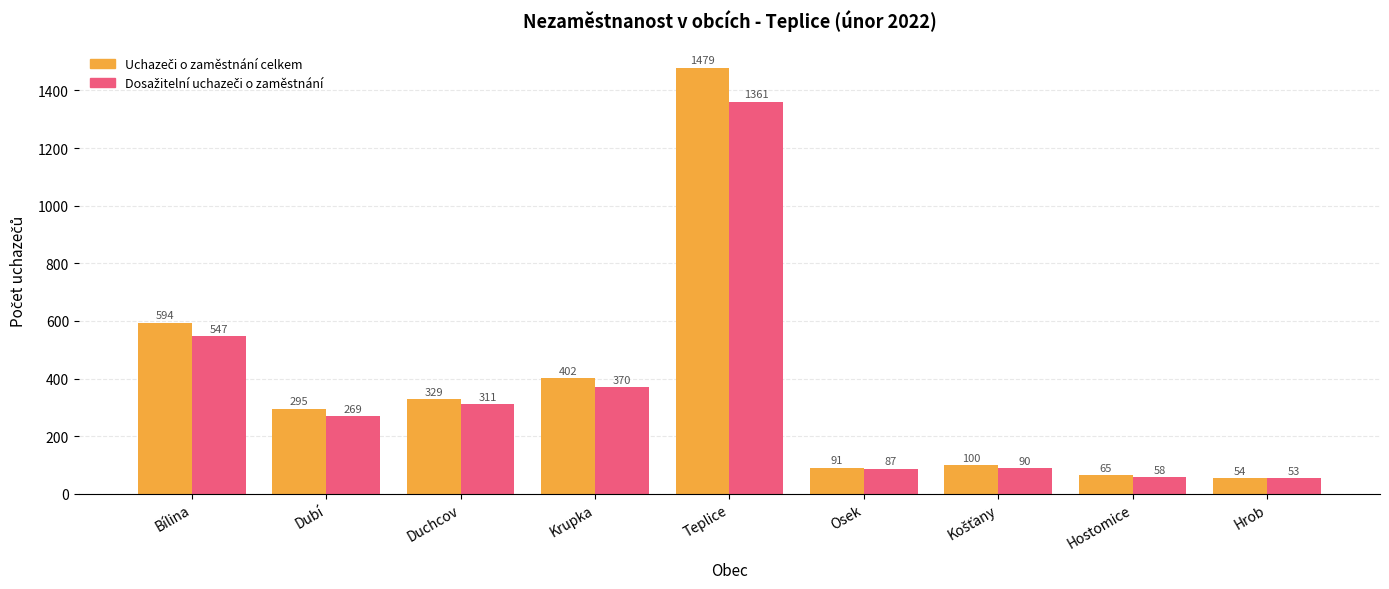

At which category is the sum across all series the highest?

Teplice